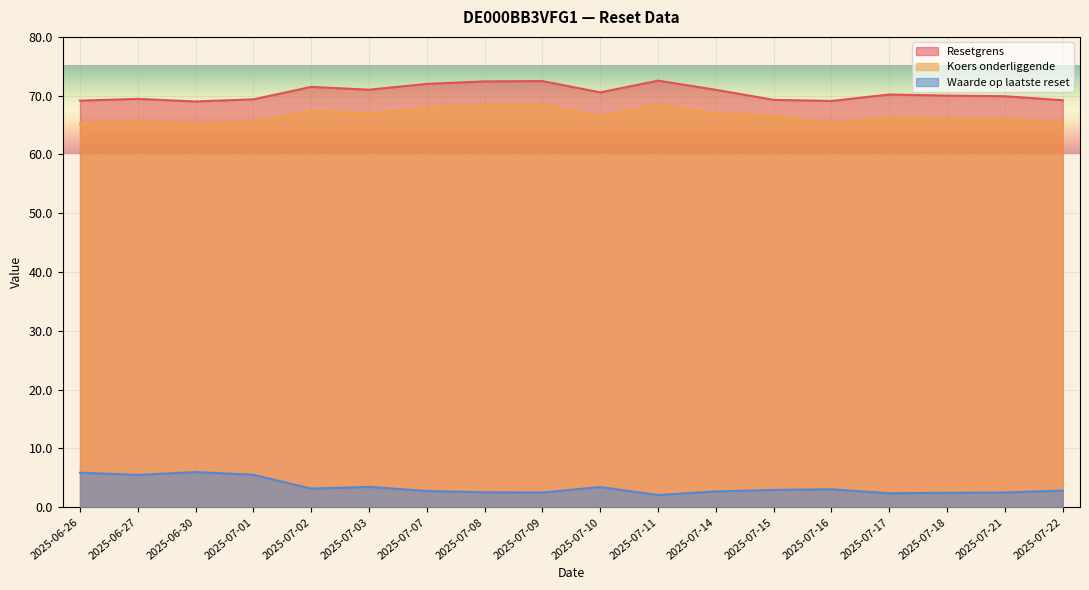

Which series has the largest total across all categories?

Resetgrens